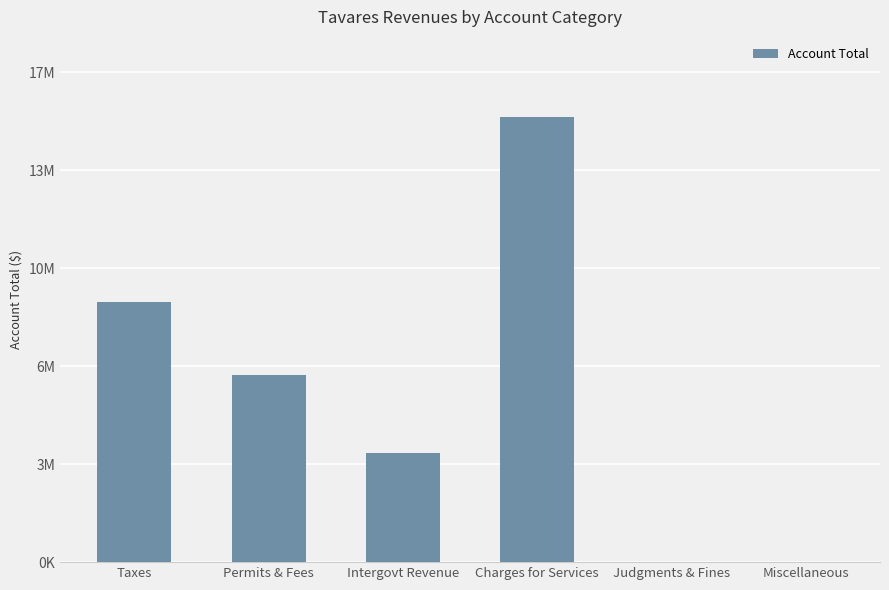

How many positive values are there?

4